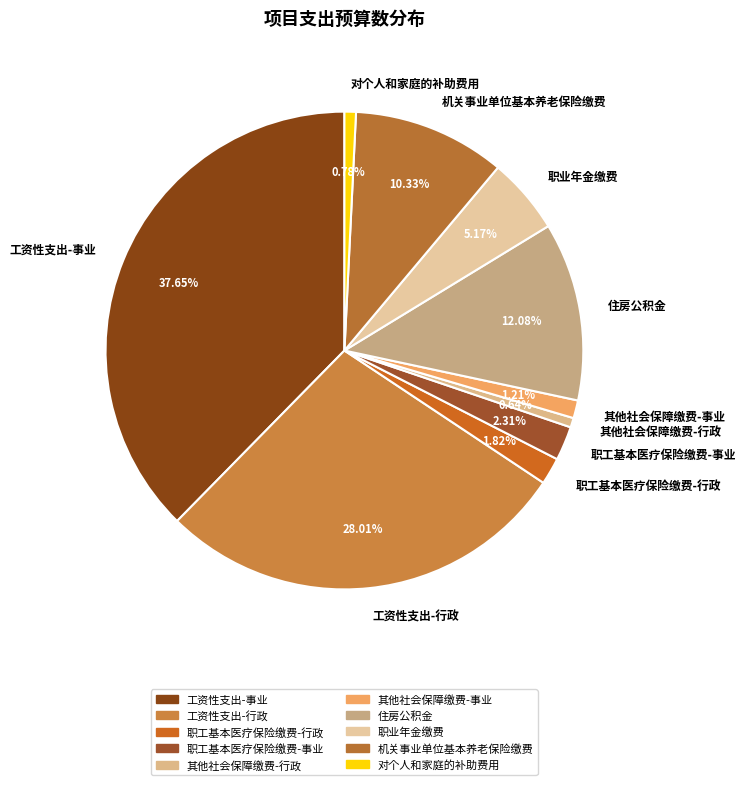

Combined, do 工资性支出-行政 and 职业年金缴费 account for over 50%?

No